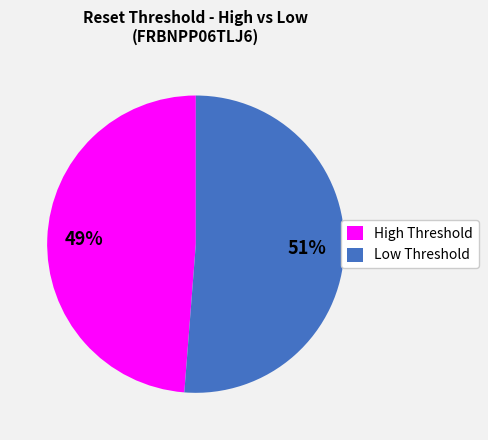

To the nearest percent, what percentage of the pie is High Threshold?

49%